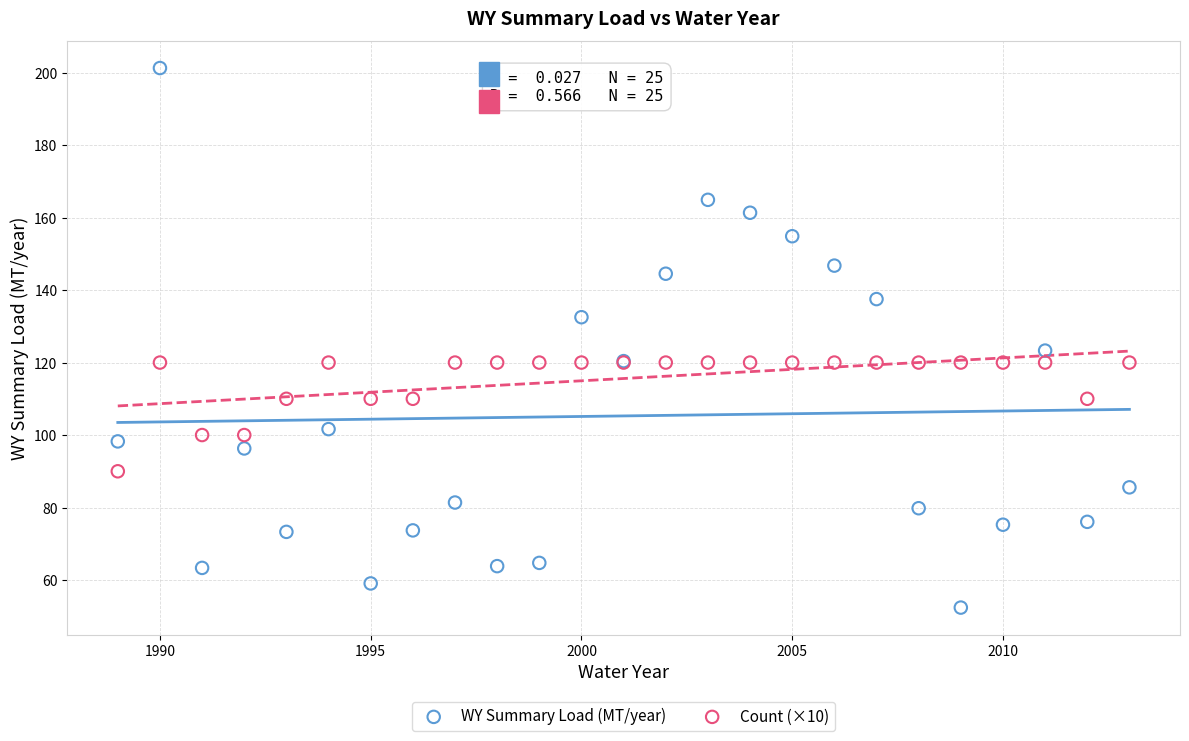

Which series has the widest spread of Y values?

WY Summary Load (MT/year)